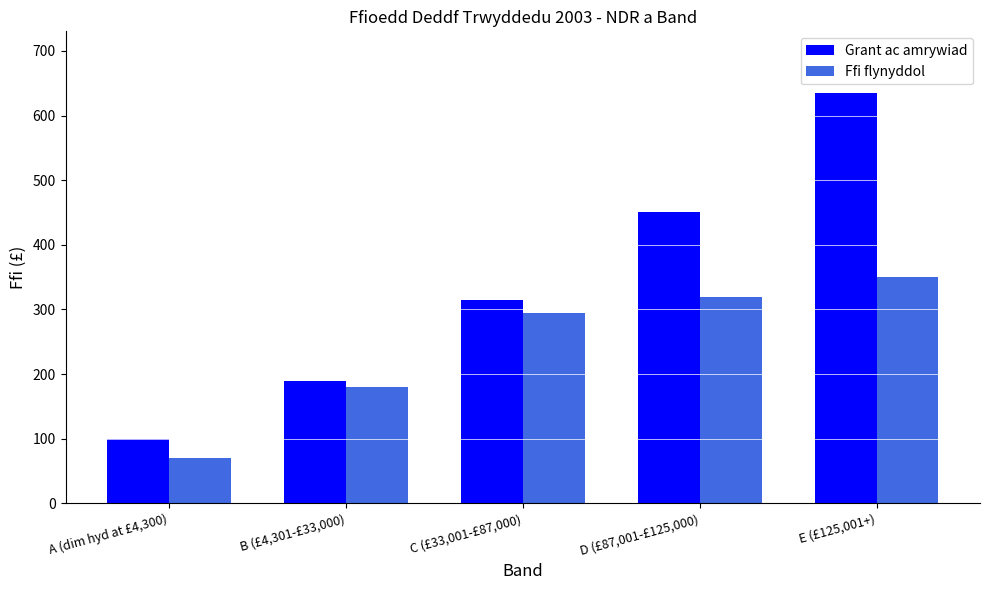

List the series in order of their overall mean, lowest first.

Ffi flynyddol, Grant ac amrywiad